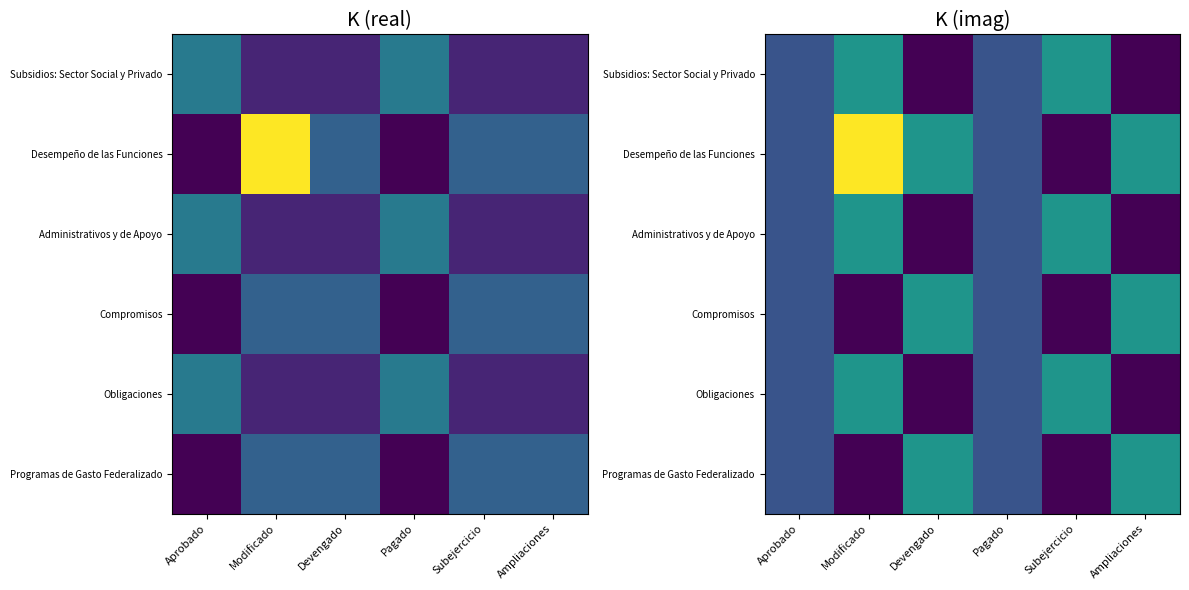

Which series has the largest range (max minus min)?

Desempeño de las Funciones